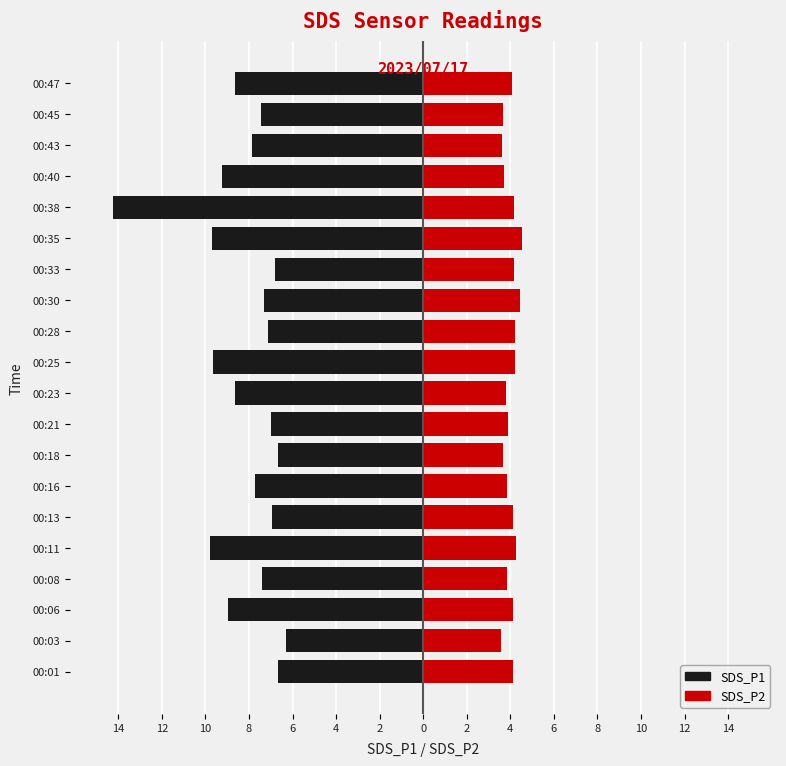

At how many categories does at least one series exceed -2?

20